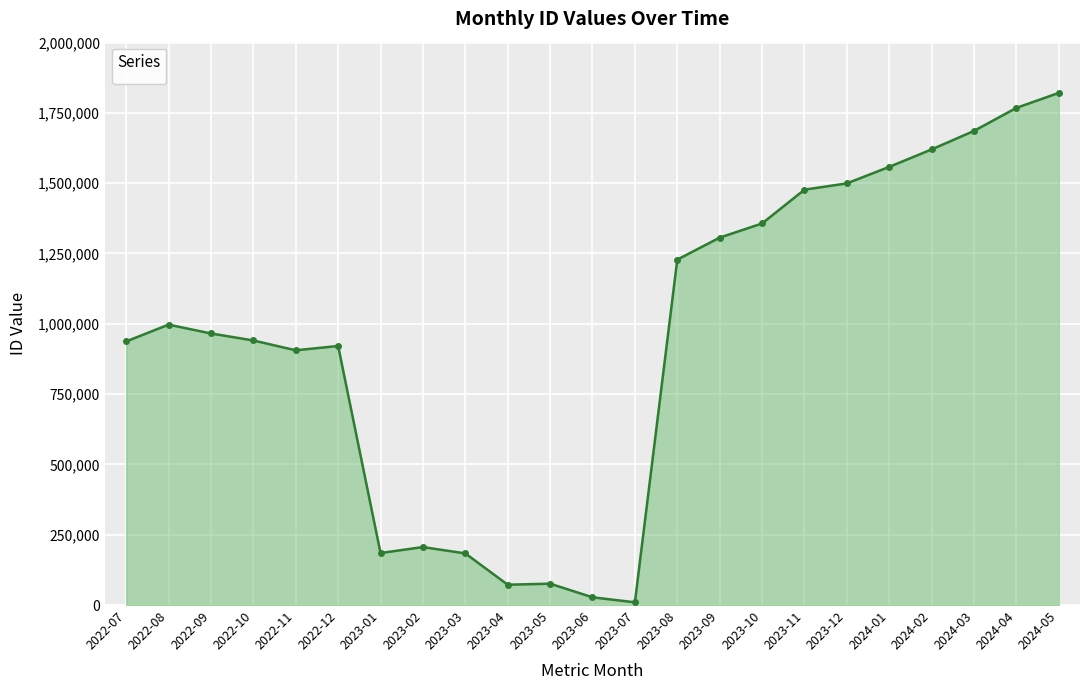

How many lines are shown in the chart?

1